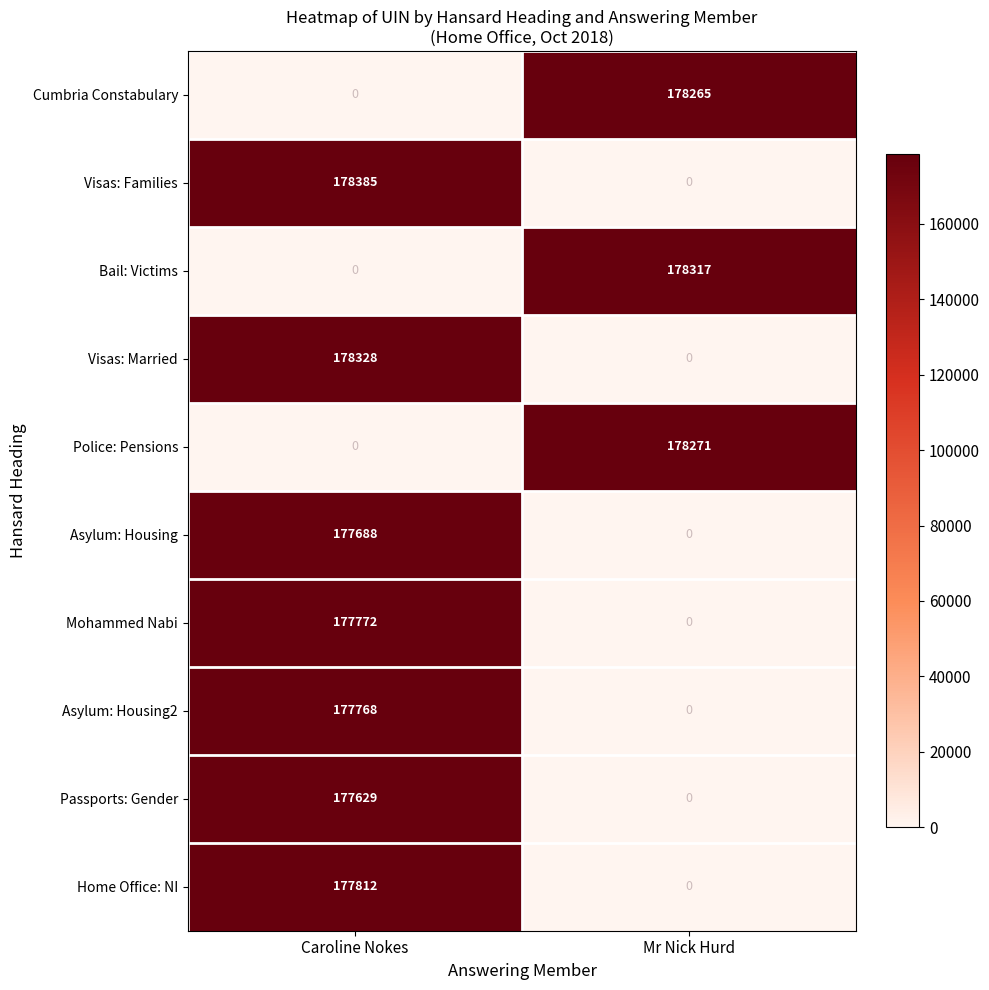

List the labels in order of Mohammed Nabi value, largest first.

Caroline Nokes, Mr Nick Hurd